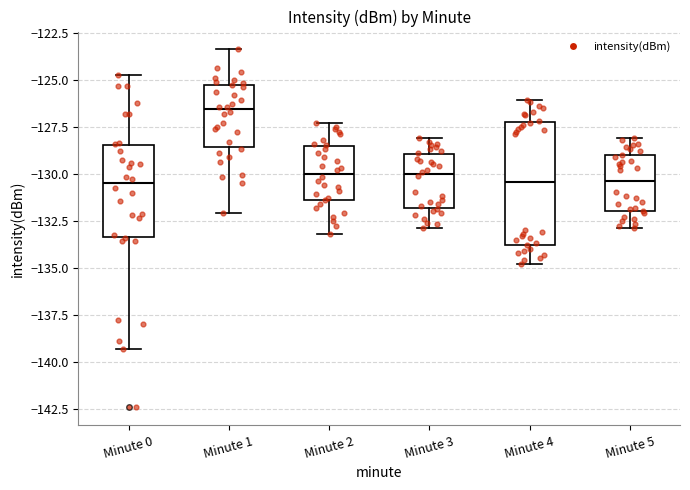

Which box has the highest median line?

Minute 1